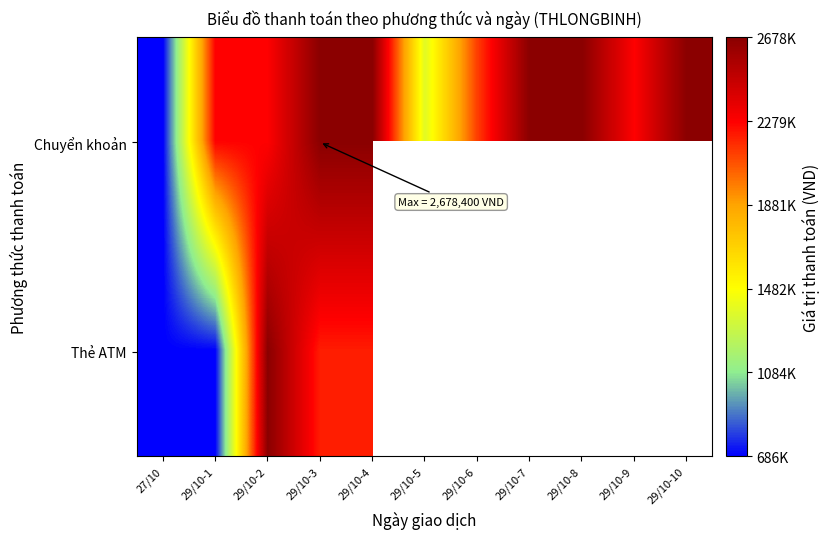

Is the value of Chuyển khoản at 29/10-6 greater than the value of Thẻ ATM at 29/10-3?

No